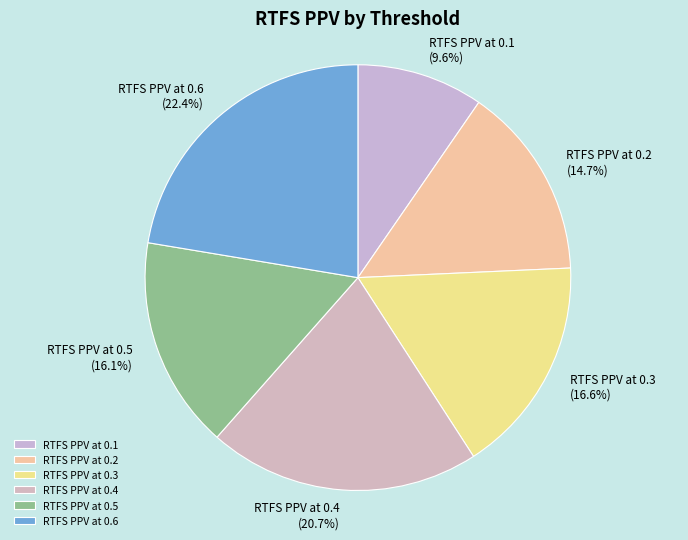

True or false: RTFS PPV at 0.1 accounts for 1% of the total.

False